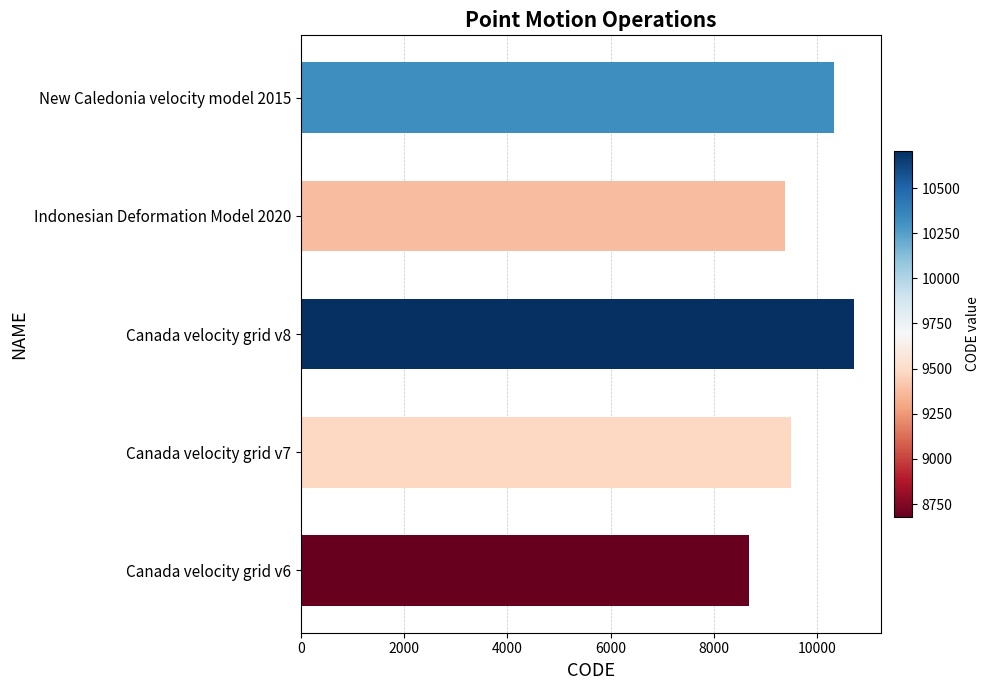

What is the average value?

9713